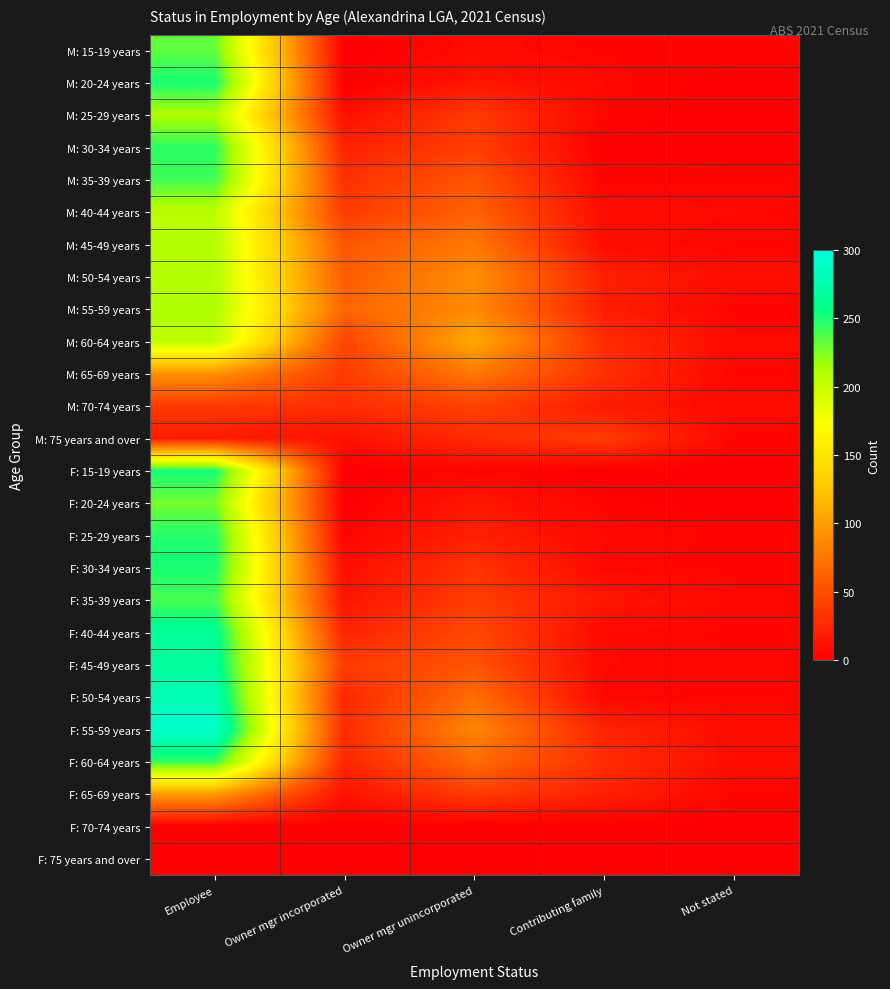

Which series has the largest total across all categories?

F: 55-59 years